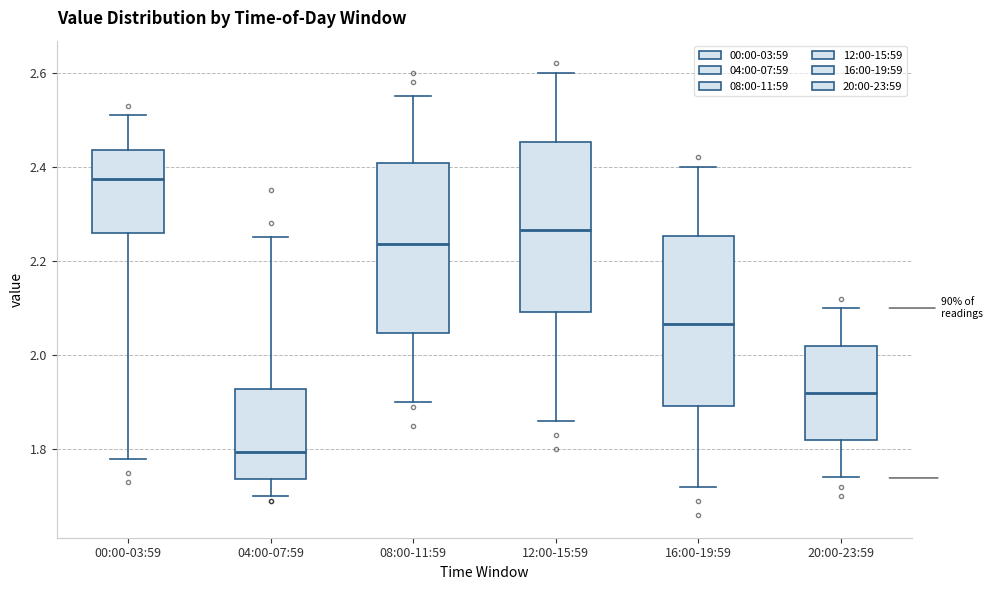

Reading left to right, transcribe this box plot: for each box, give where its median line is, the range the box spans, and where its two whiskers end, as read against the y-axis. The values are not printed on the chart, so give them approximately, as read against the axis.

00:00-03:59: median 2.38, box 2.26 to 2.44, whiskers 1.78 to 2.52
04:00-07:59: median 1.80, box 1.74 to 1.92, whiskers 1.70 to 2.26
08:00-11:59: median 2.24, box 2.04 to 2.40, whiskers 1.90 to 2.56
12:00-15:59: median 2.26, box 2.10 to 2.46, whiskers 1.86 to 2.60
16:00-19:59: median 2.06, box 1.90 to 2.26, whiskers 1.72 to 2.40
20:00-23:59: median 1.92, box 1.82 to 2.02, whiskers 1.74 to 2.10